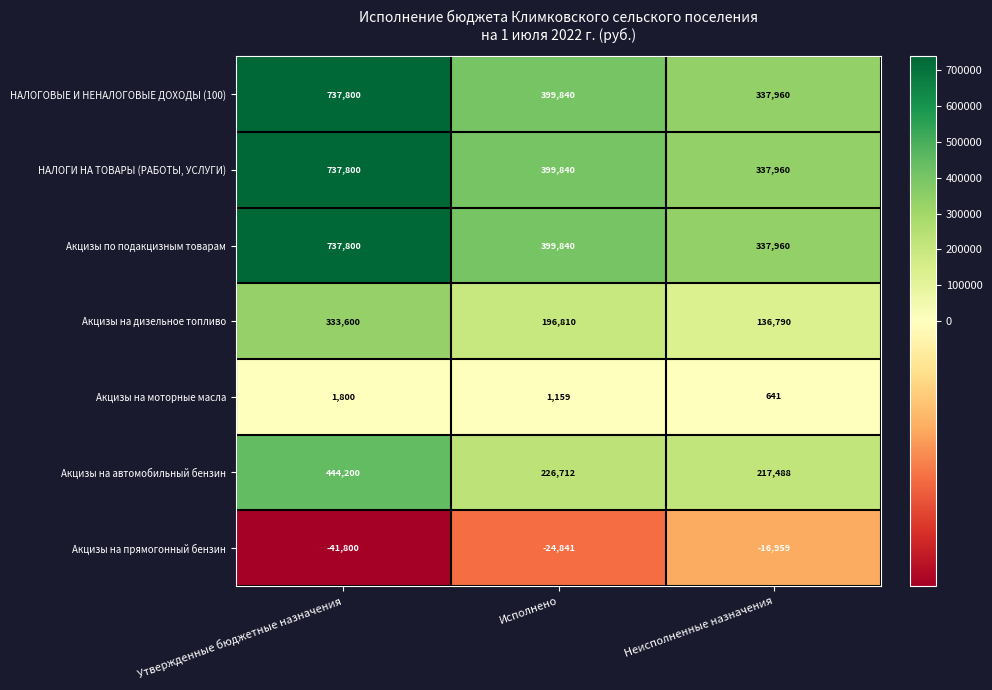

List the labels in order of Акцизы на прямогонный бензин value, largest first.

Неисполненные назначения, Исполнено, Утвержденные бюджетные назначения